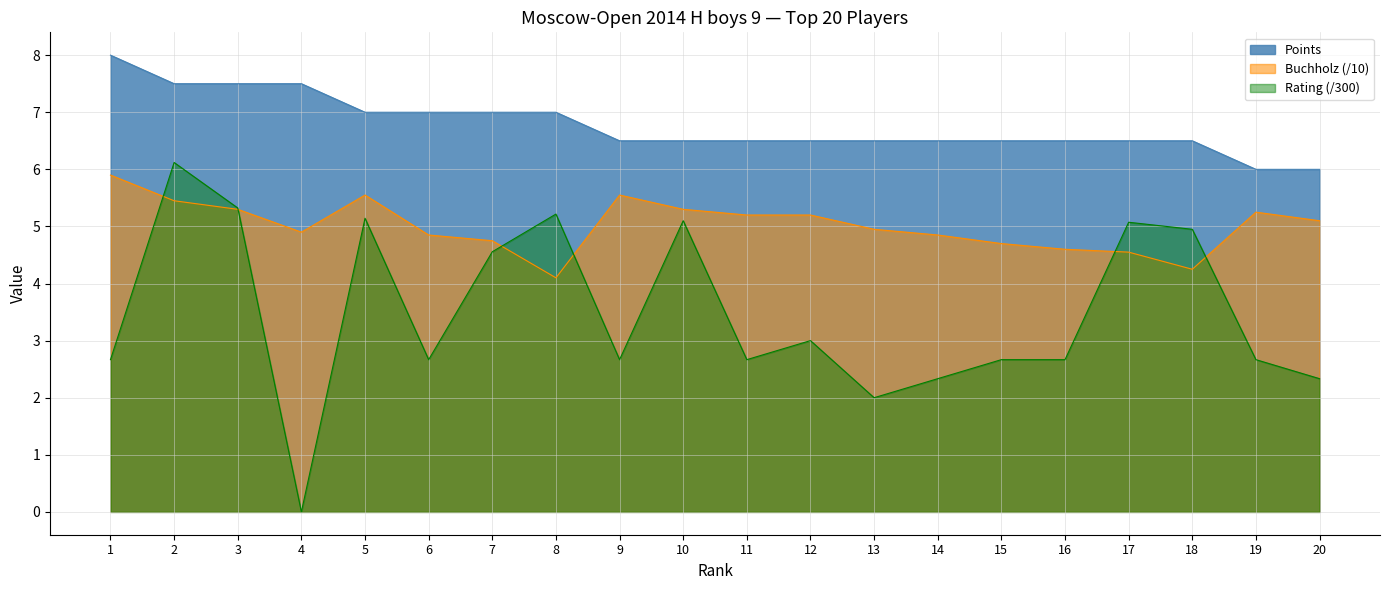

What is the value of the Points point at the 18th from the left?

6.5